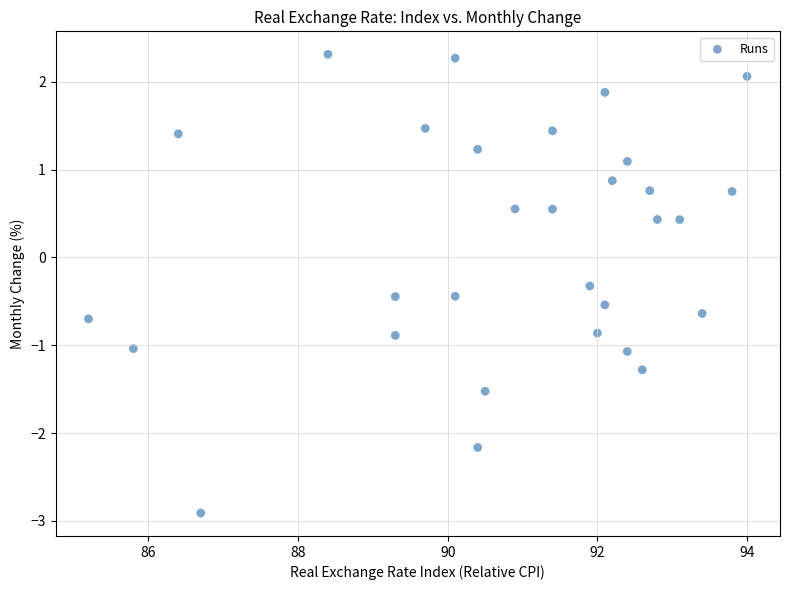

What Y value in the scatter plot is closest to 0?

-0.3